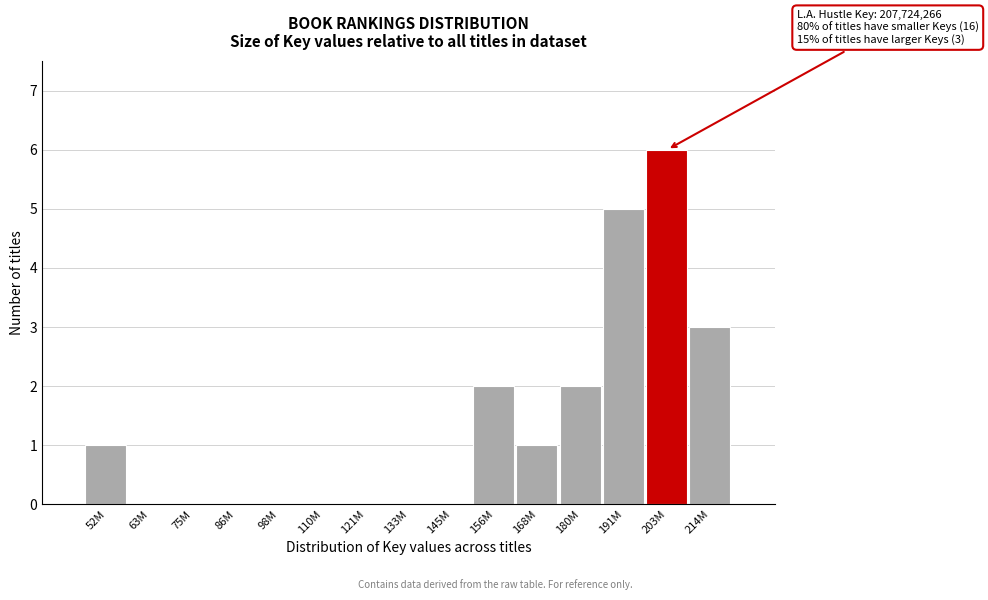

Reading left to right, transcribe all the data shown in this chart.

52M=1	63M=0	75M=0	86M=0	98M=0	110M=0	121M=0	133M=0	145M=0	156M=2	168M=1	180M=2	191M=5	203M=6	214M=3